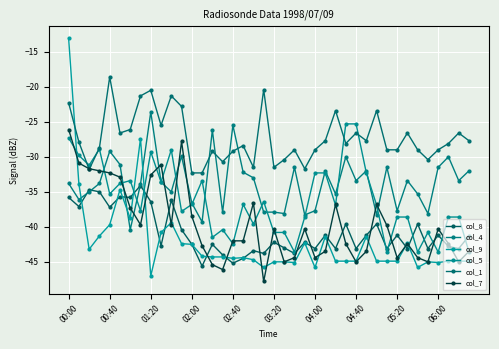

At how many categories does at least one series exceed -18?

1